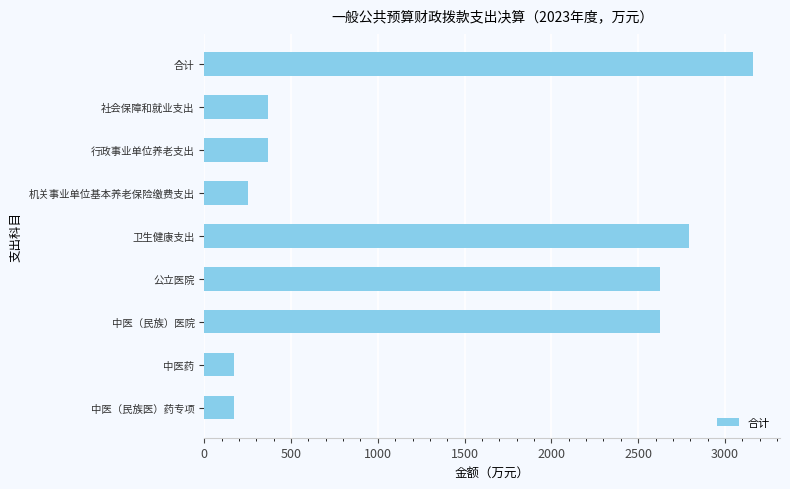

What is the change in value from 机关事业单位基本养老保险缴费支出 to 中医药?

-84.3